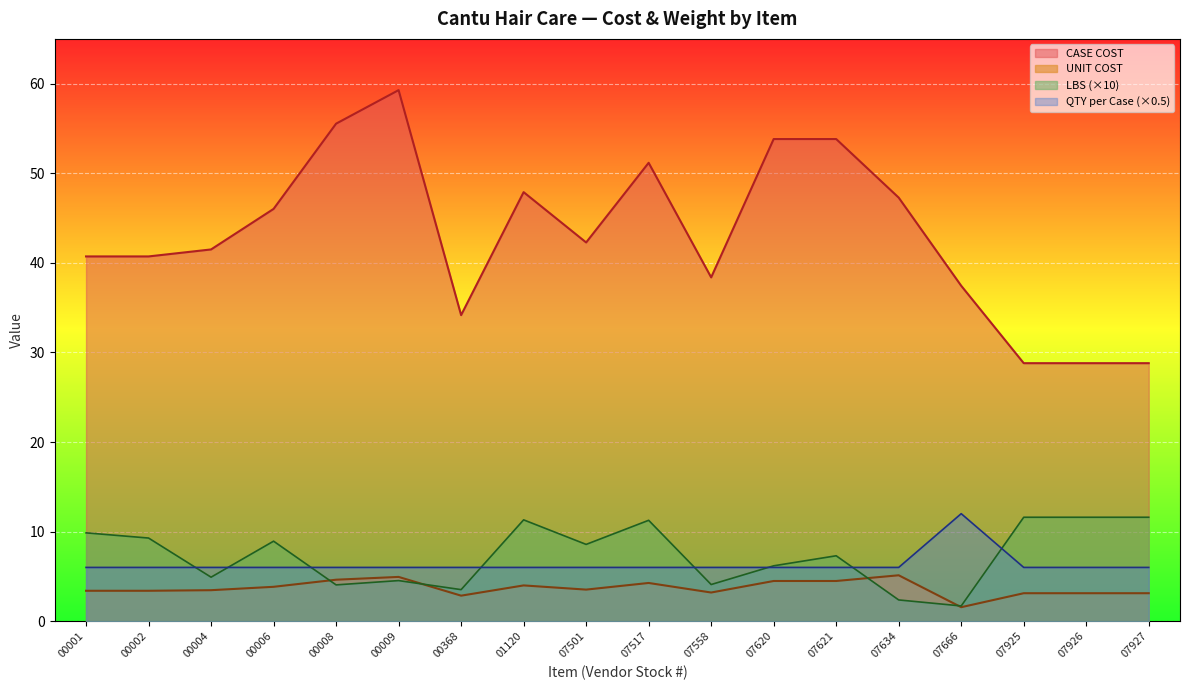

What is the smallest value displayed?

1.6